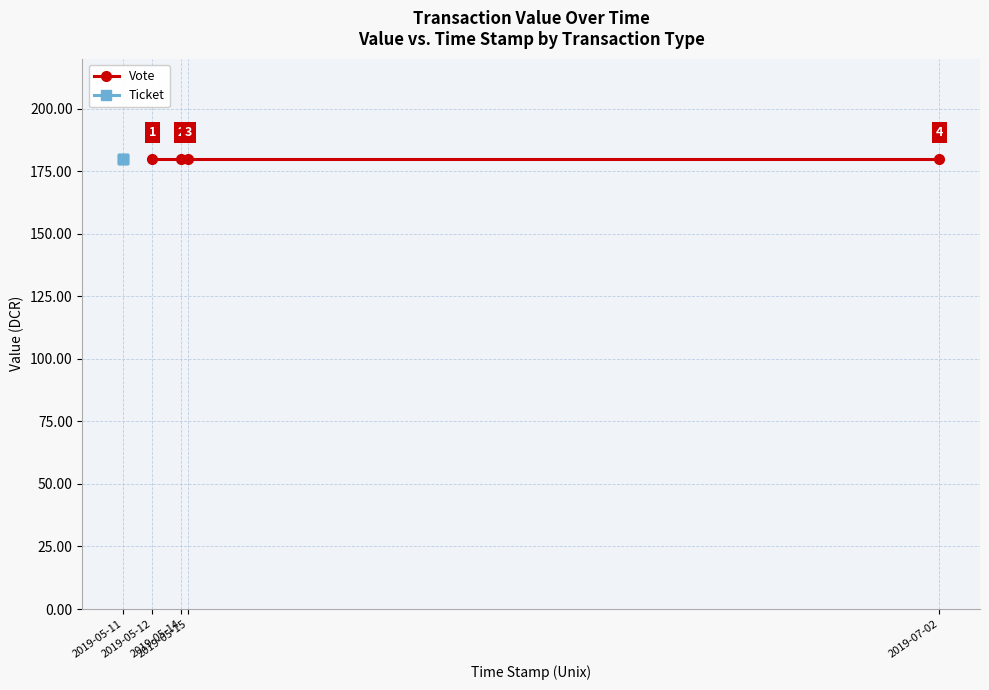

Which series has the widest spread of values?

Vote